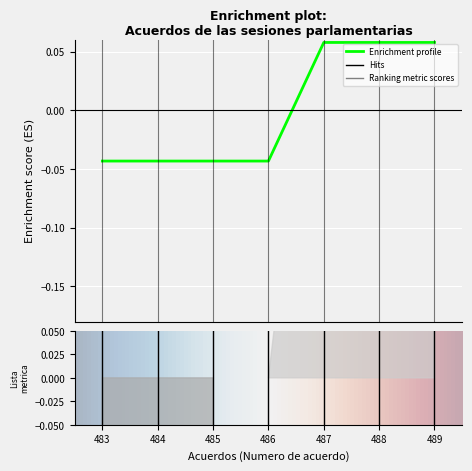

Is it true that the value at 486 is -0.0?

True